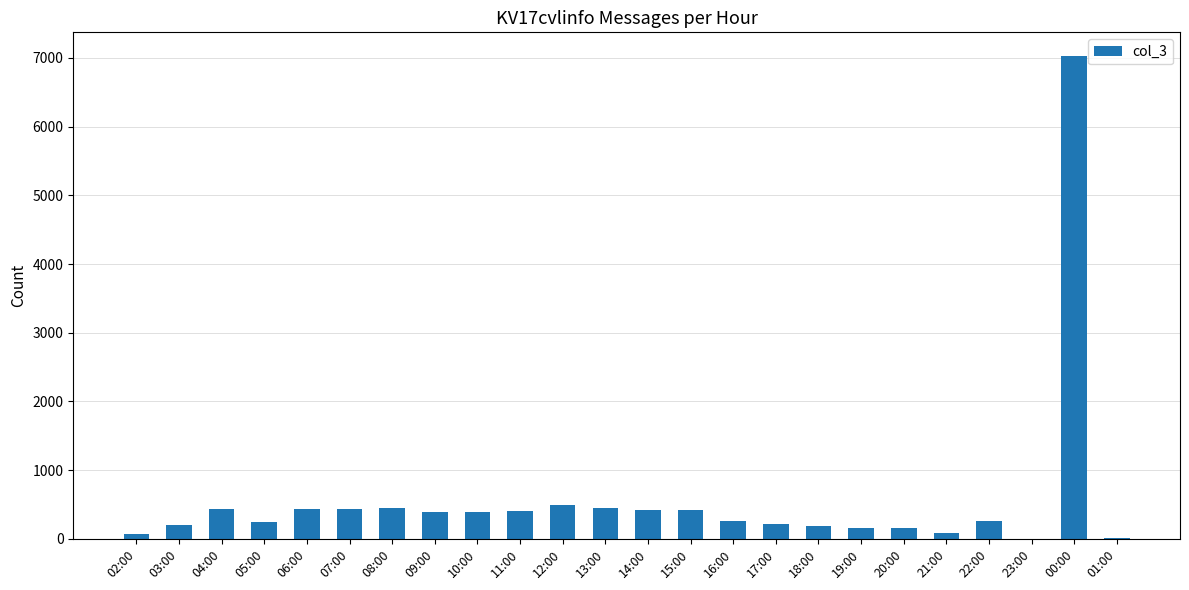

Which category has the highest value across all series?

00:00